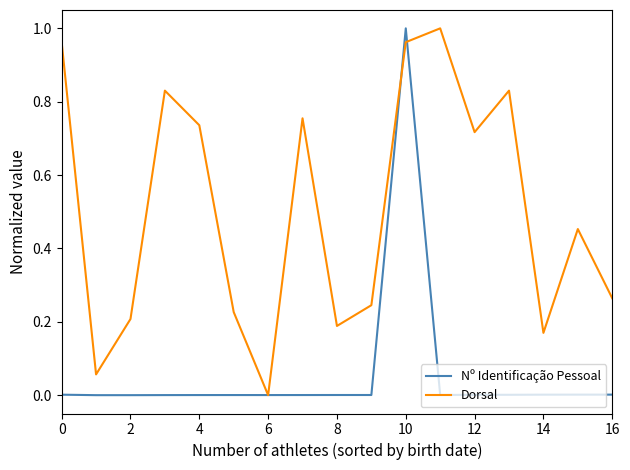

Rank the series by their average value, from highest to lowest.

Dorsal, Nº Identificação Pessoal